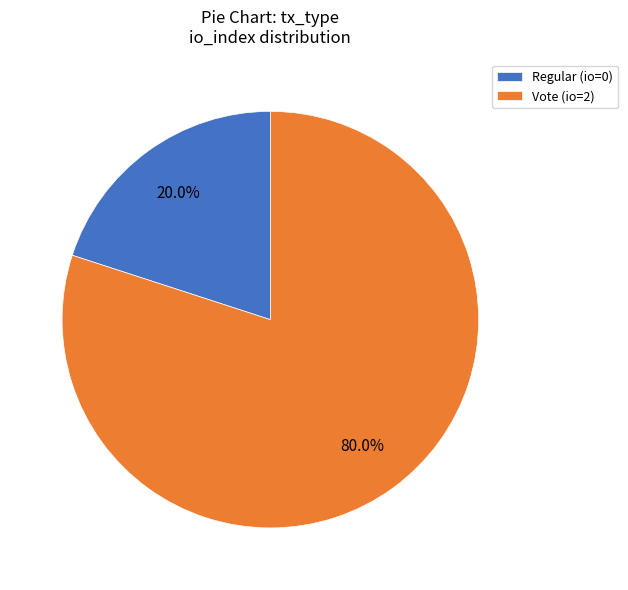

What percentage do Vote and Regular together represent?

100.0%